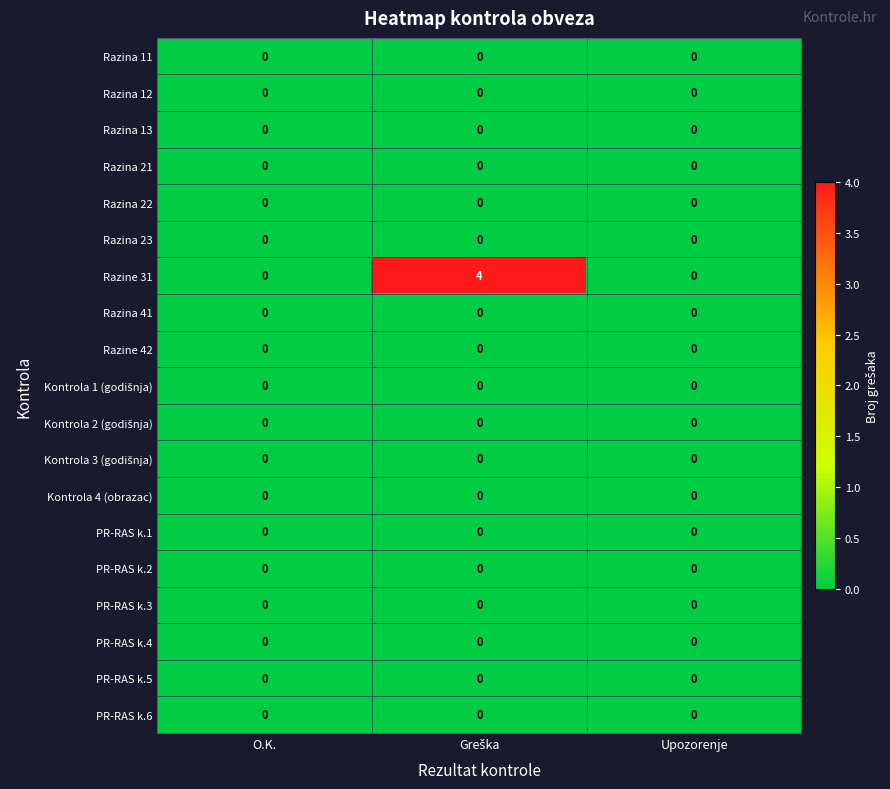

Which series has the largest range (max minus min)?

Razine 31